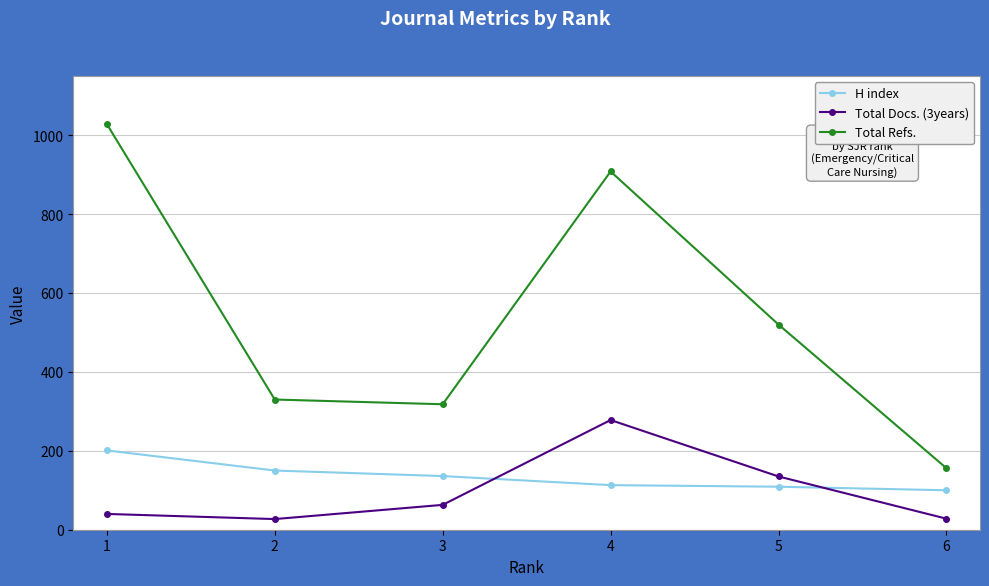

At 1, list the series in order from largest to smallest.

Total Refs., H index, Total Docs. (3years)